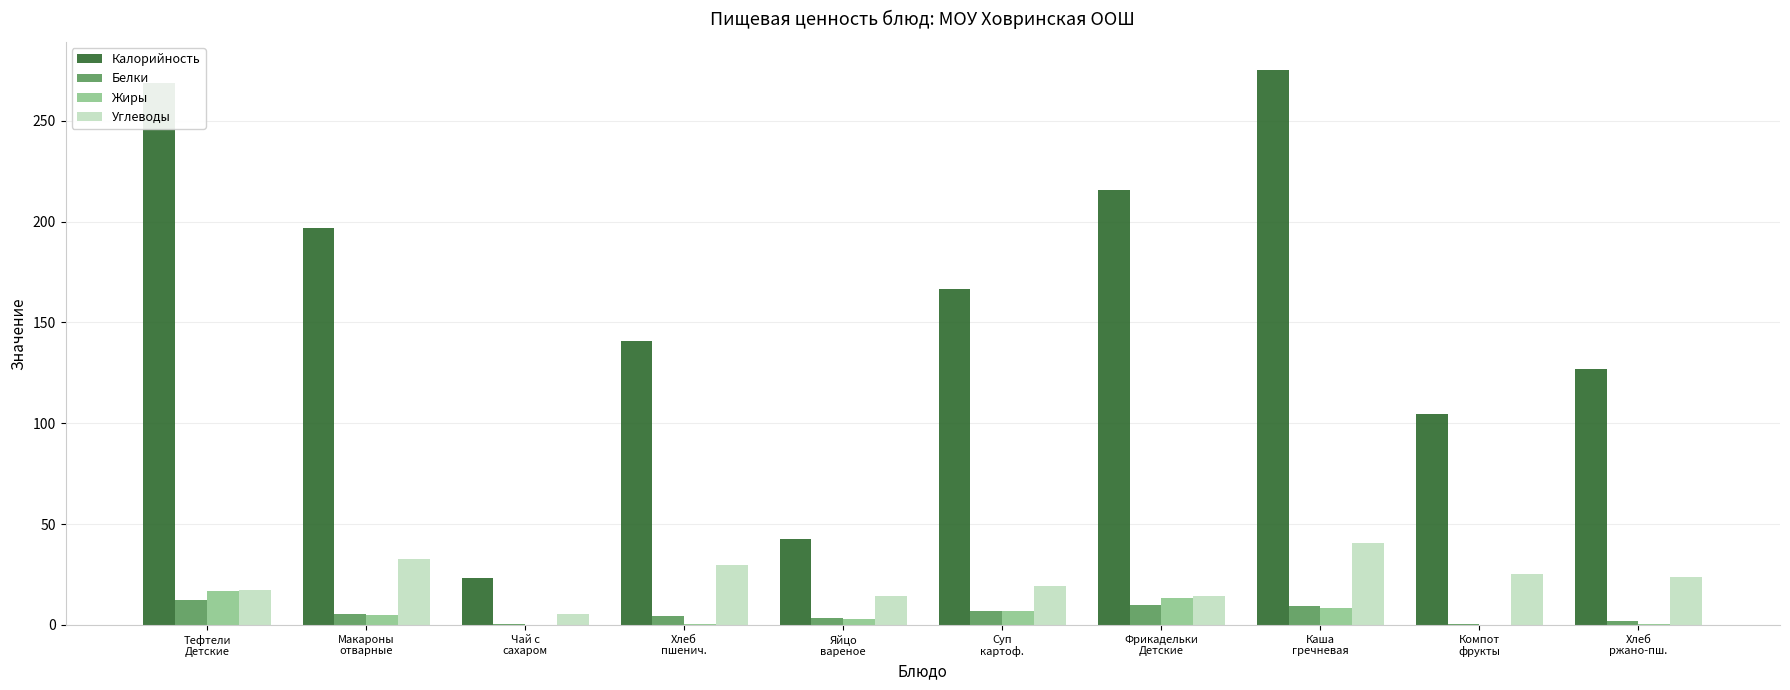

Read the Калорийность value at Макароны
отварные.

196.8